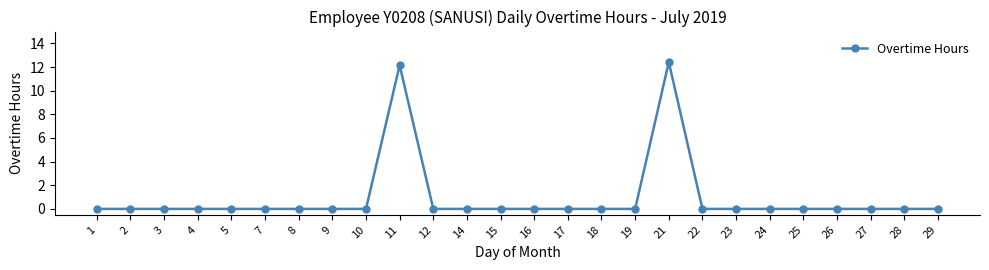

Is it true that the value at 29 is 0.0?

True